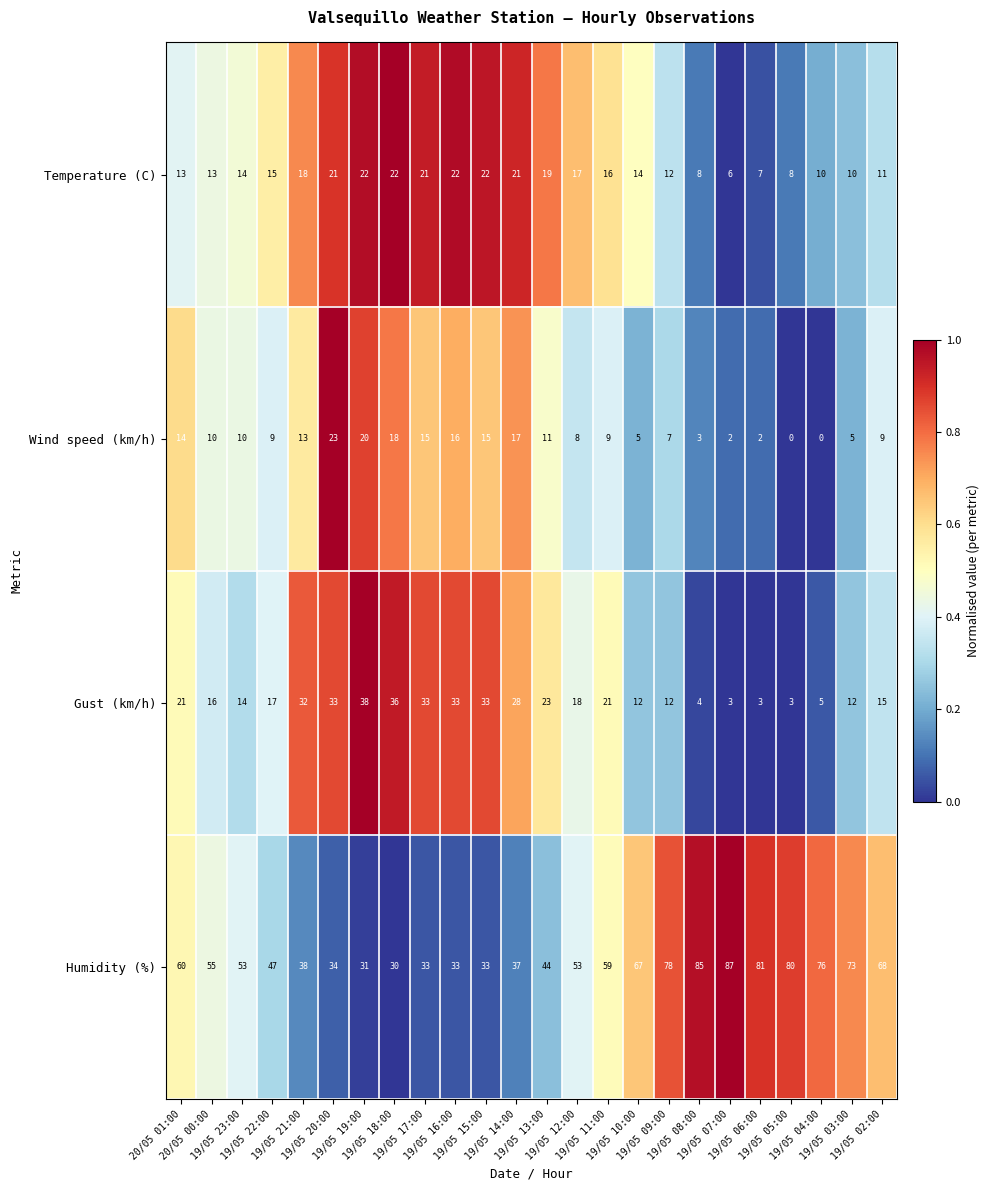

What is the total value across all series at 19/05 15:00?

103